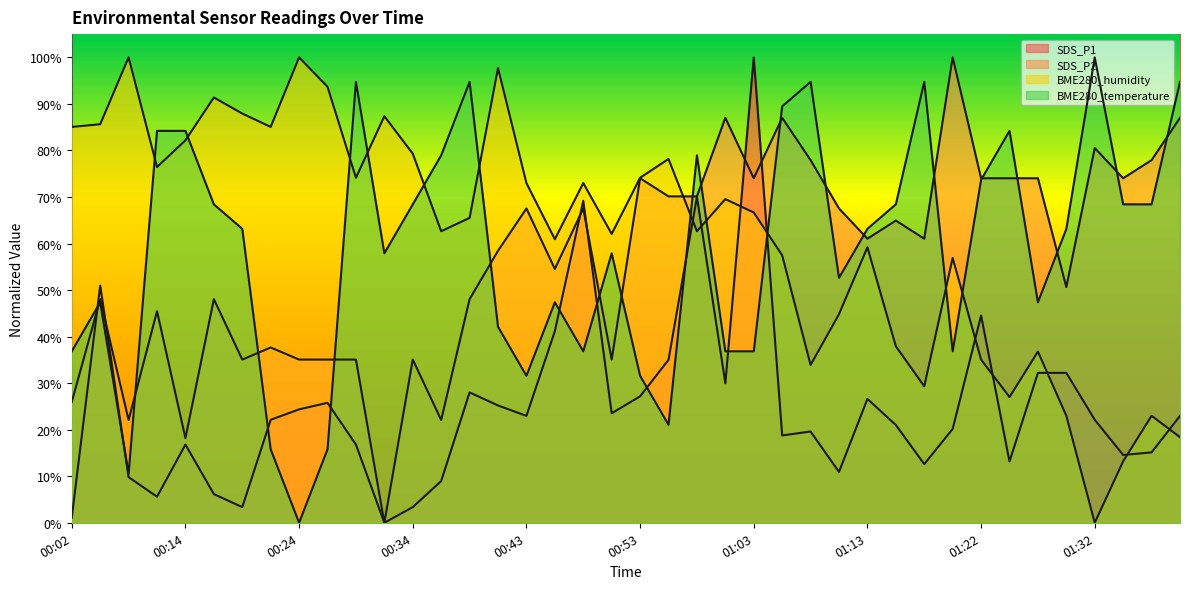

What is the value of the SDS_P1 point at the 14th from the left?

0.1